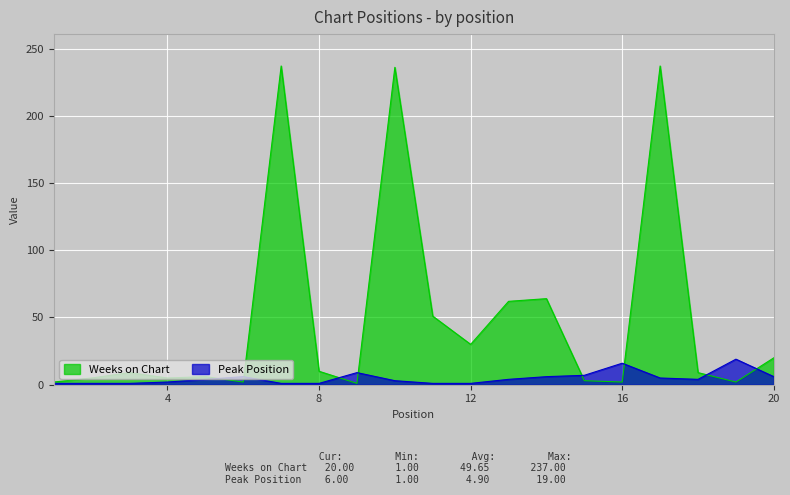

What are all the series names shown in the legend?

Weeks on Chart, Peak Position